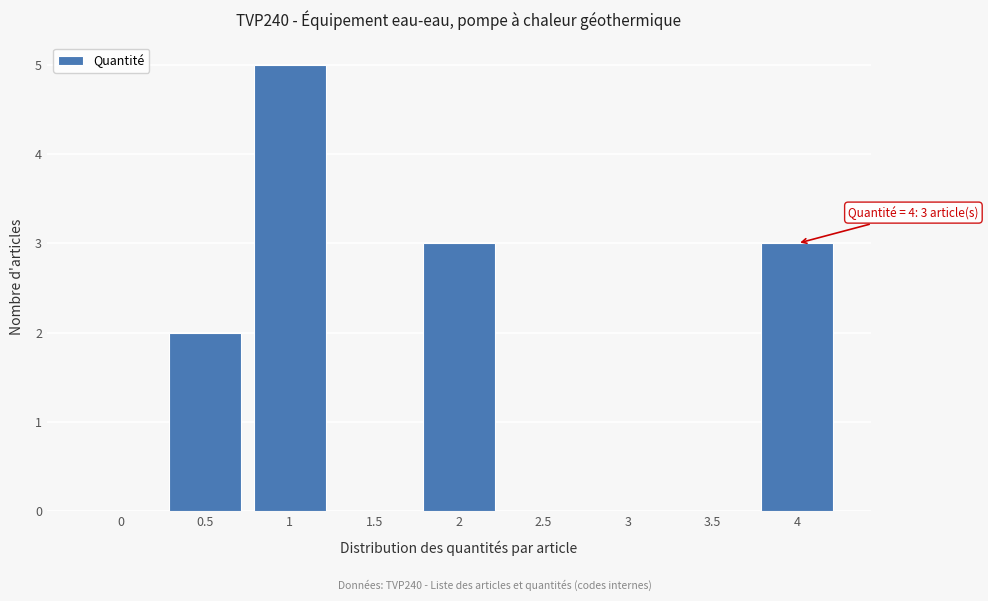

Reading left to right, list all the values displayed in this chart.

0=0	0.5=2	1=5	1.5=0	2=3	2.5=0	3=0	3.5=0	4=3